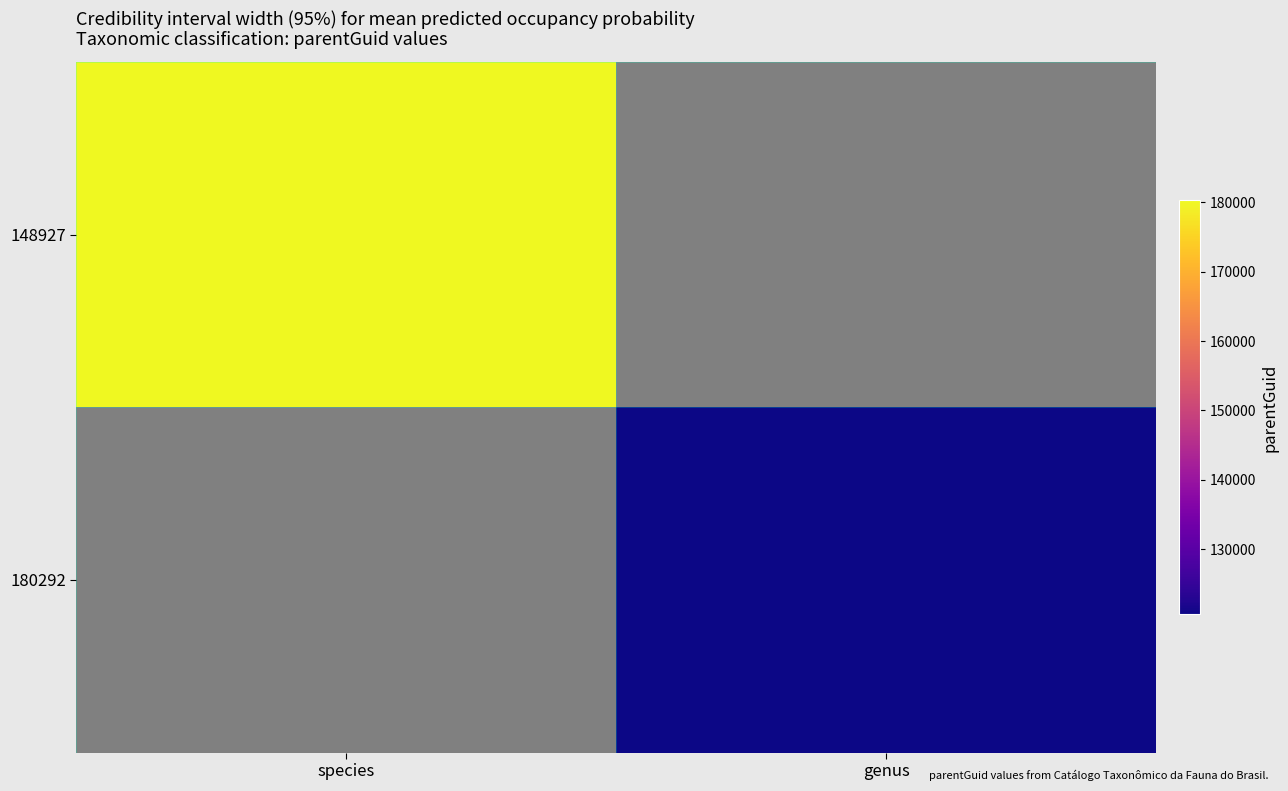

What is the smallest value displayed?

120586.0